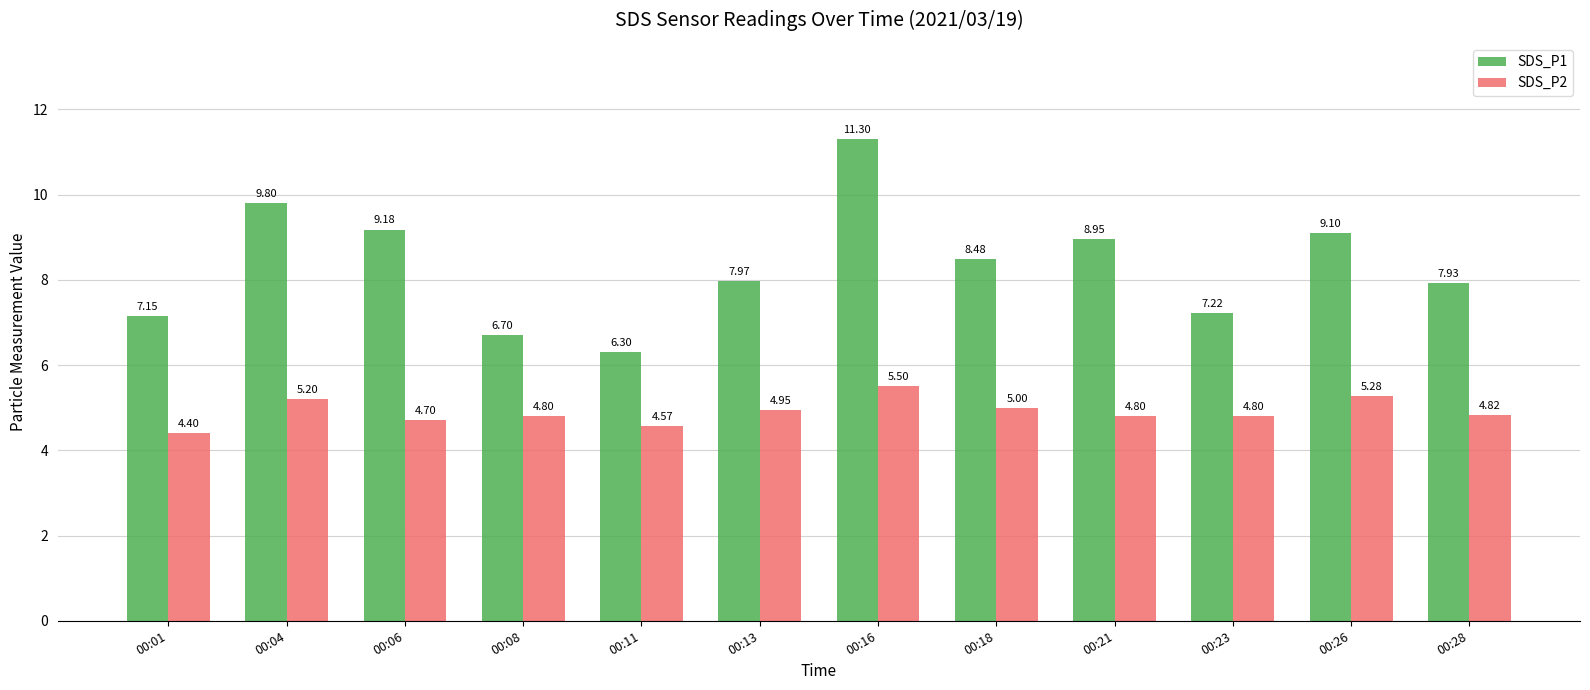

At which label is SDS_P1 closest to 8?

00:13